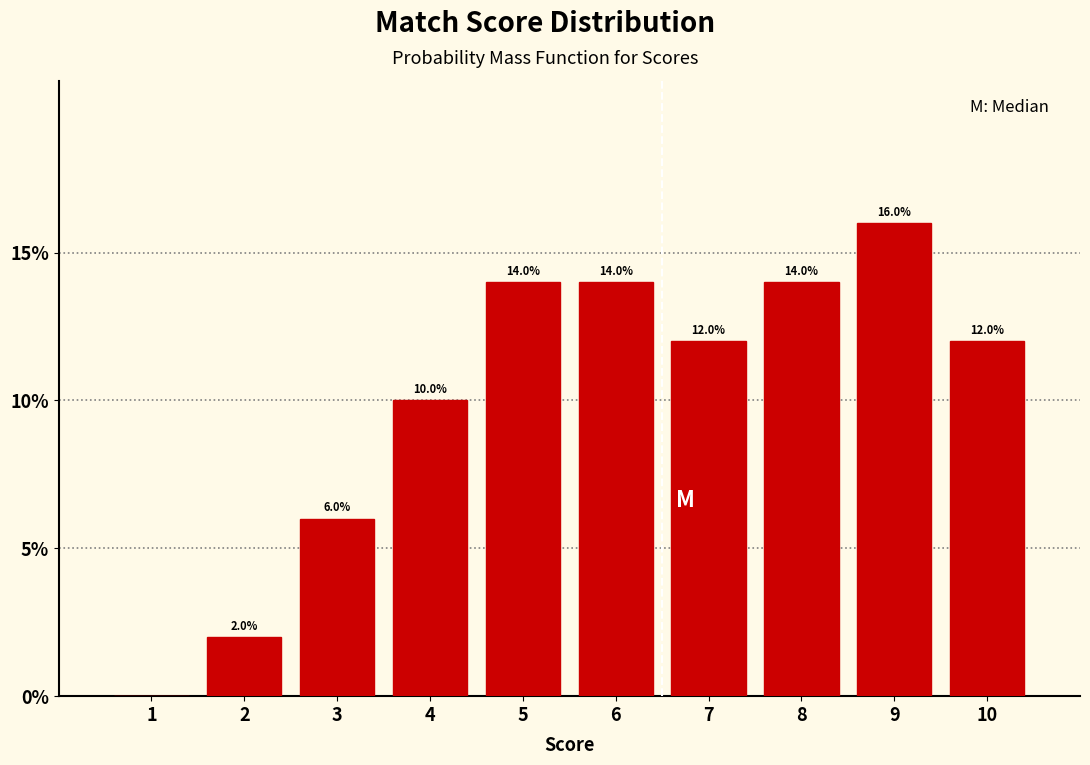

Reading left to right, list all the values displayed in this chart.

1=0.0	2=2.0	3=6.0	4=10.0	5=14.0	6=14.0	7=12.0	8=14.0	9=16.0	10=12.0